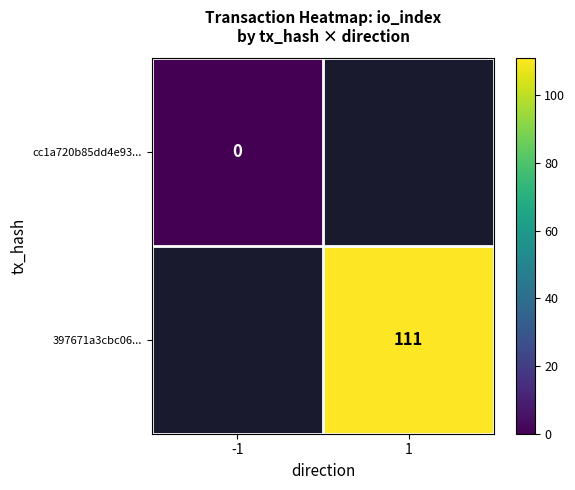

Is it true that 397671a3cbc06... equals 111 at 1?

True